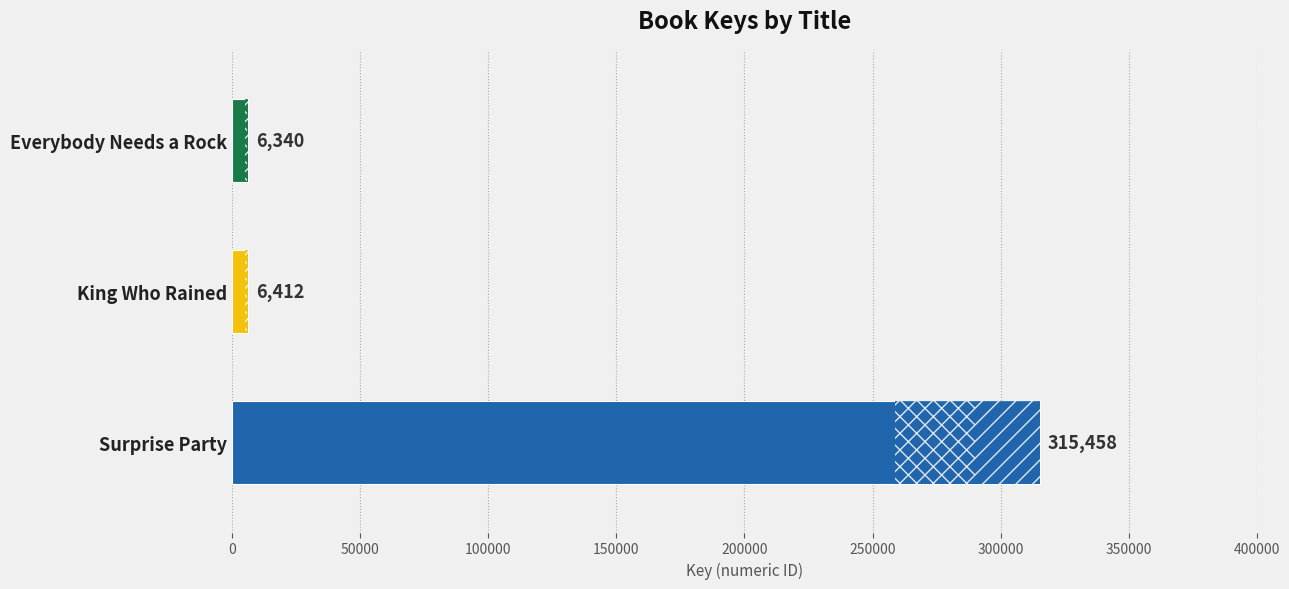

Reading bottom to top, extract all data points from this chart.

Surprise Party=315458	King Who Rained=6412	Everybody Needs a Rock=6340